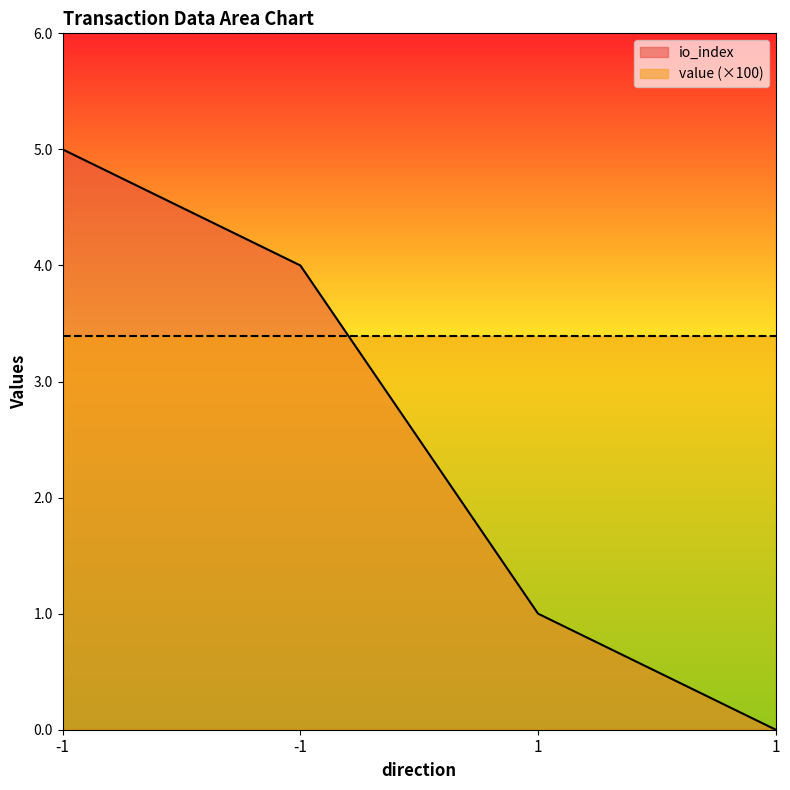

At which label is the value closest to 2?

1